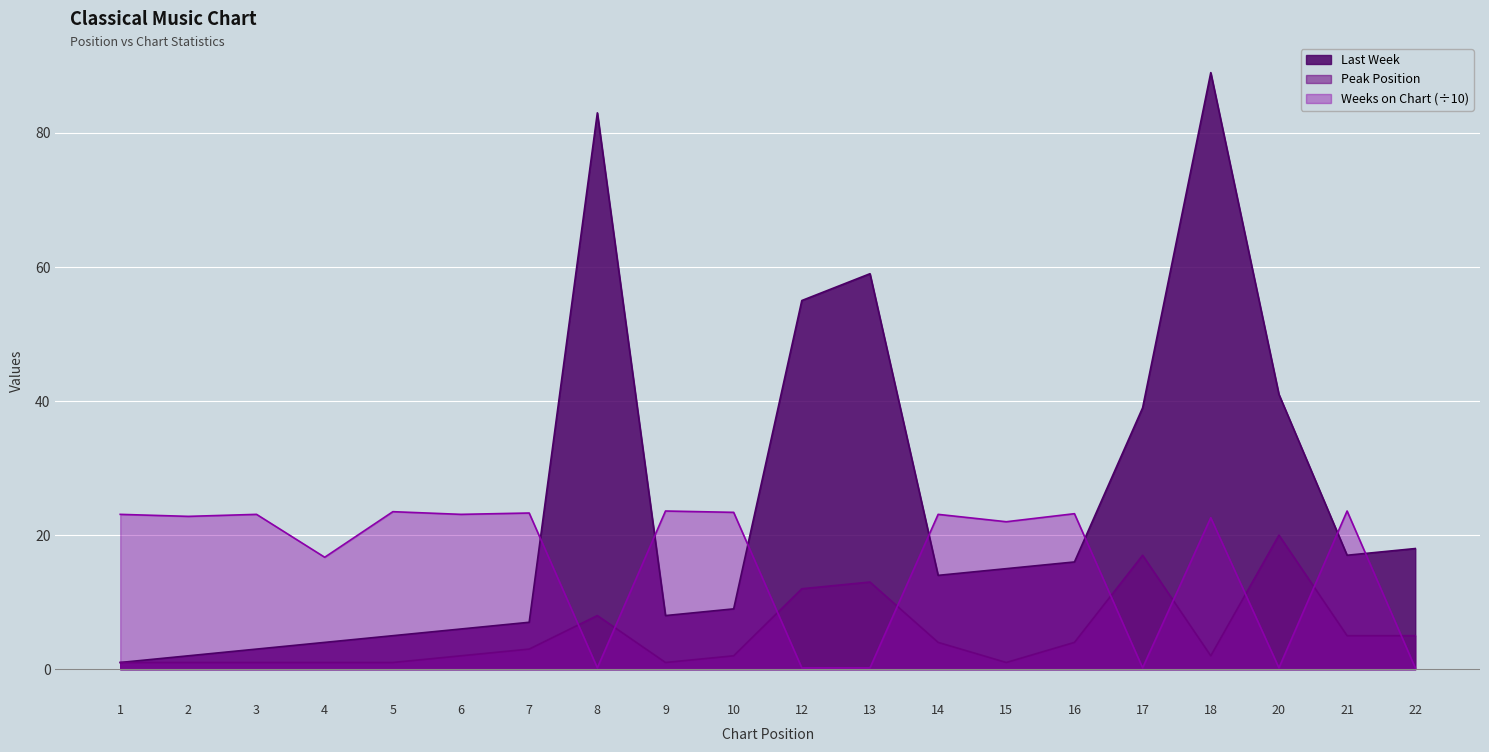

What is the highest value of the Peak Position series?

20.0